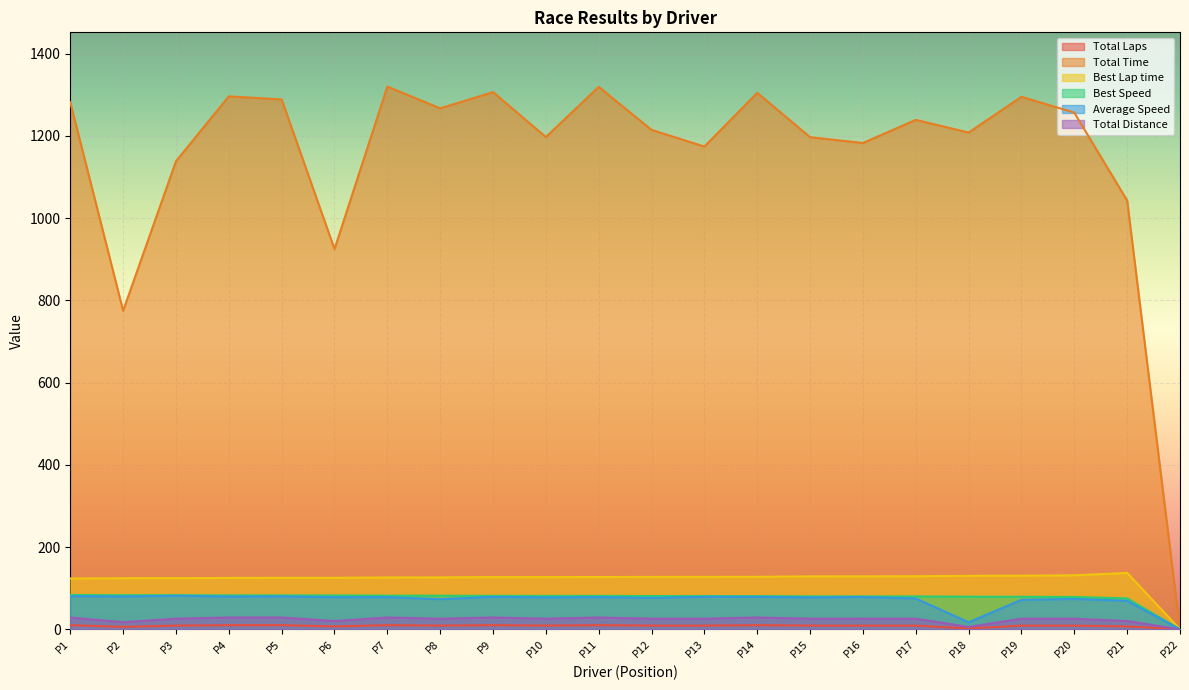

What are all the series names shown in the legend?

Total Laps, Total Time, Best Lap time, Best Speed, Average Speed, Total Distance